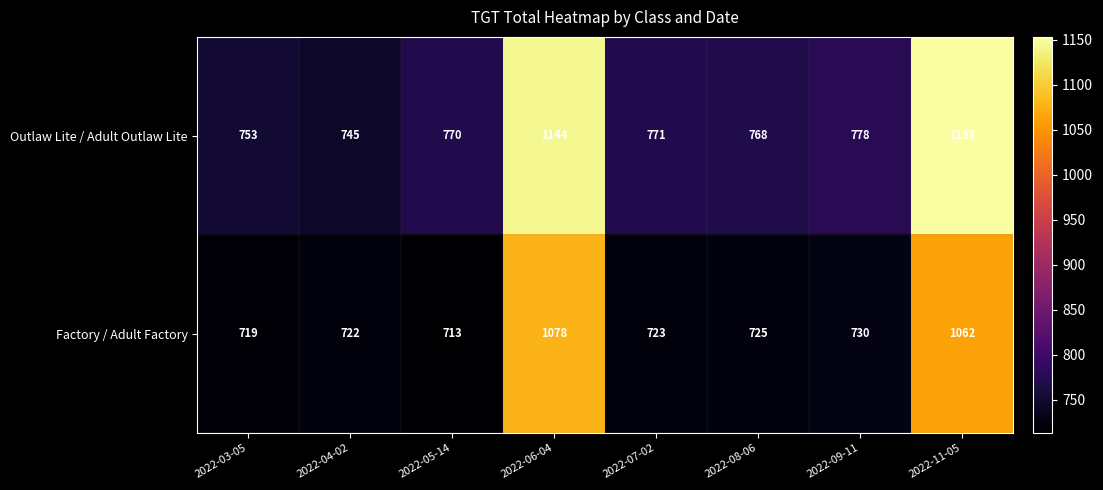

What is the sum of all Outlaw Lite / Adult Outlaw Lite values?

6882